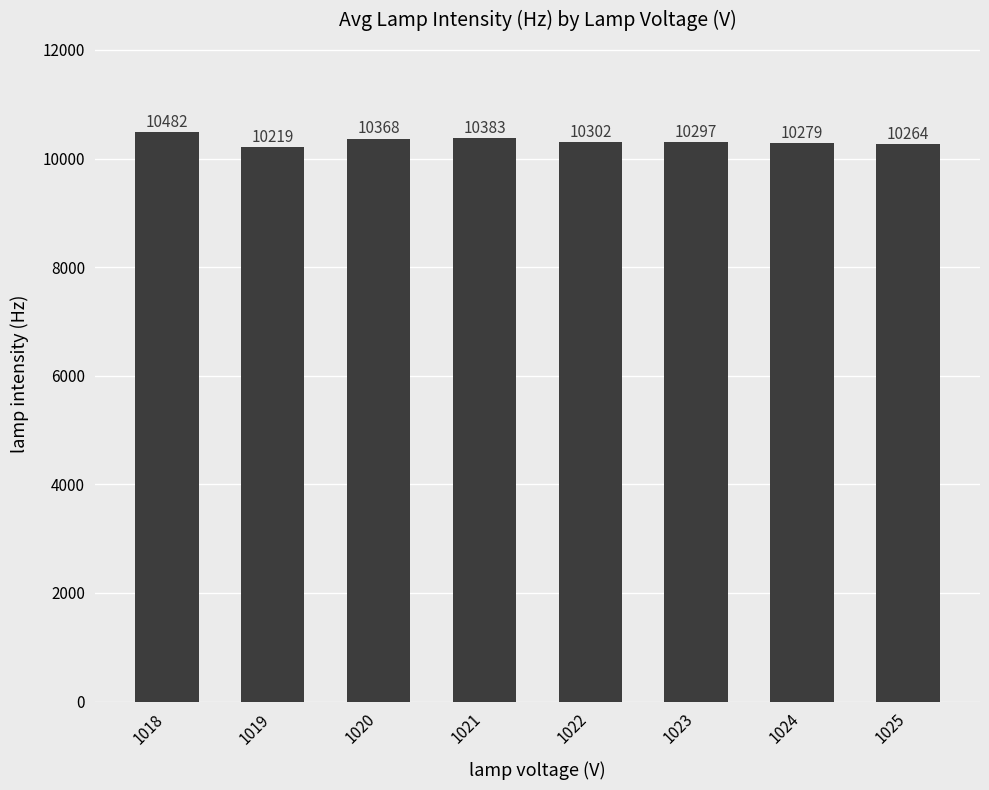

How many values are below 10302?

4